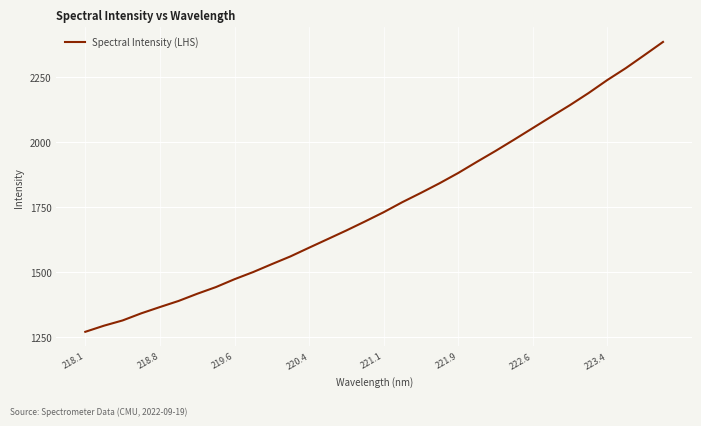

What is the difference between the maximum and minimum values?

1113.1